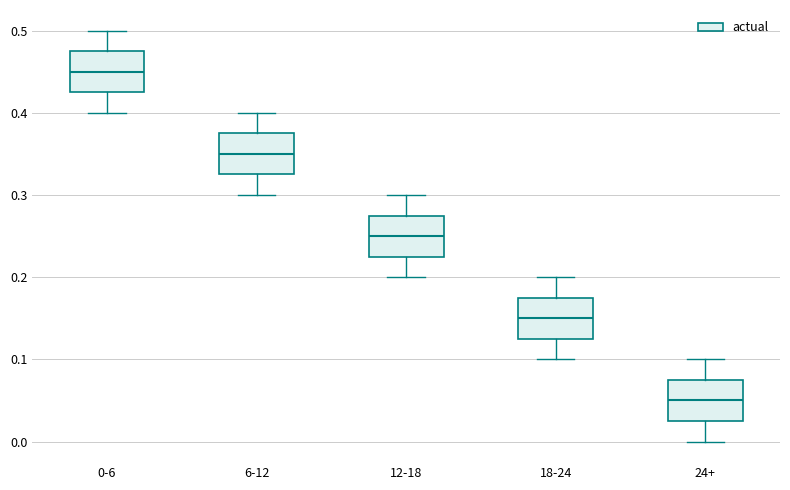

Reading left to right, transcribe this box plot: for each box, give where its median line is, the range the box spans, and where its two whiskers end, as read against the y-axis. The values are not printed on the chart, so give them approximately, as read against the axis.

0-6: median 0.45, box 0.43 to 0.48, whiskers 0.40 to 0.50
6-12: median 0.35, box 0.33 to 0.38, whiskers 0.30 to 0.40
12-18: median 0.25, box 0.23 to 0.28, whiskers 0.20 to 0.30
18-24: median 0.15, box 0.13 to 0.18, whiskers 0.10 to 0.20
24+: median 0.05, box 0.03 to 0.08, whiskers 0.00 to 0.10